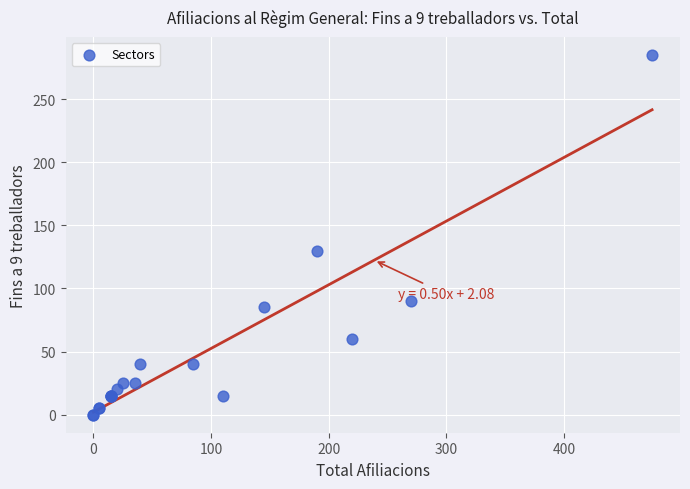

What Y value in the scatter plot is closest to 142?

130